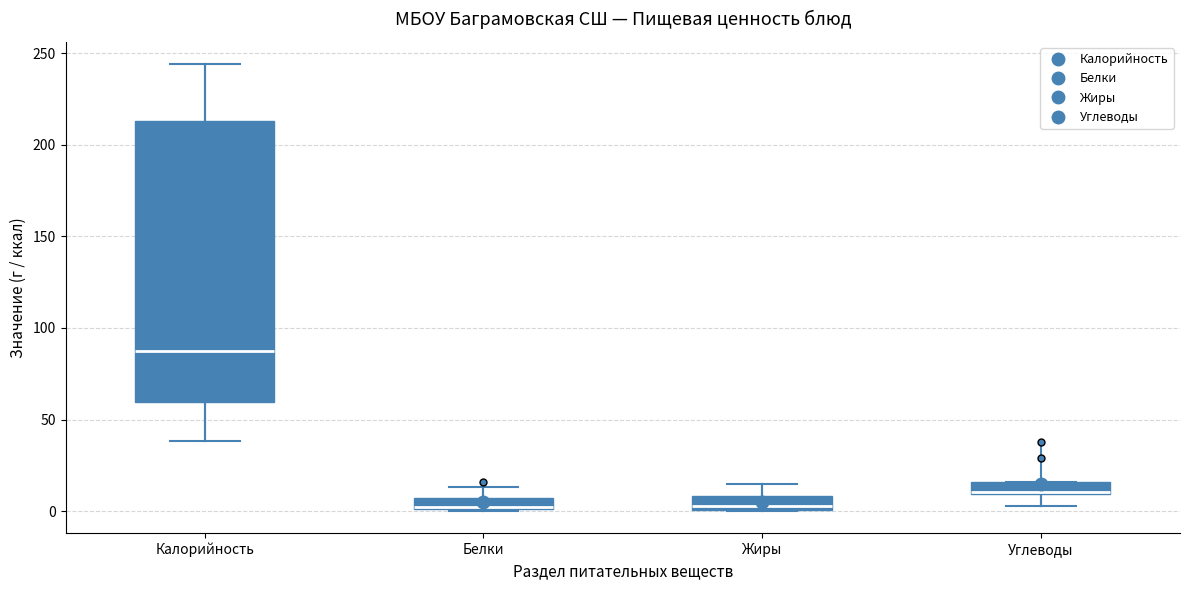

Where is the lower edge of the box for Белки on the y-axis? The values are not printed on the chart, so give them approximately, as read against the axis.

0